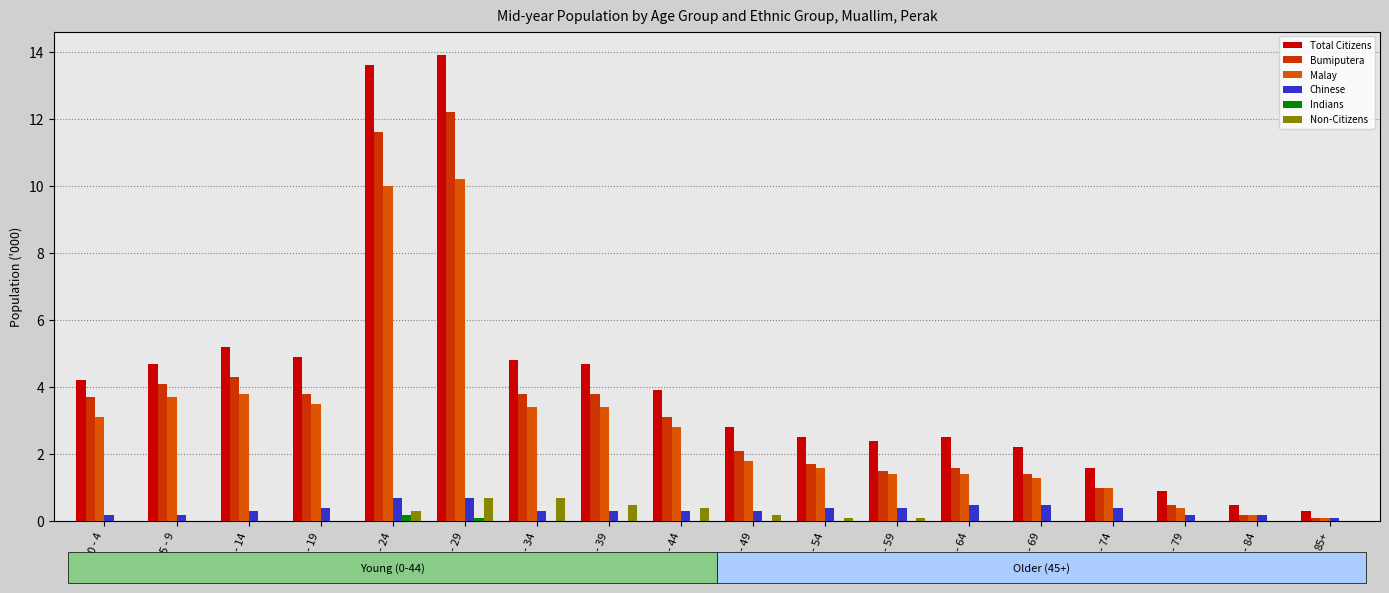

Reading left to right, what are all the values shown in this chart?

Total Citizens: 0 - 4=4.2	5 - 9=4.7	10 - 14=5.2	15 - 19=4.9	20 - 24=13.6	25 - 29=13.9	30 - 34=4.8	35 - 39=4.7	40 - 44=3.9	45 - 49=2.8	50 - 54=2.5	55 - 59=2.4	60 - 64=2.5	65 - 69=2.2	70 - 74=1.6	75 - 79=0.9	80 - 84=0.5	85+=0.3
Bumiputera: 0 - 4=3.7	5 - 9=4.1	10 - 14=4.3	15 - 19=3.8	20 - 24=11.6	25 - 29=12.2	30 - 34=3.8	35 - 39=3.8	40 - 44=3.1	45 - 49=2.1	50 - 54=1.7	55 - 59=1.5	60 - 64=1.6	65 - 69=1.4	70 - 74=1.0	75 - 79=0.5	80 - 84=0.2	85+=0.1
Malay: 0 - 4=3.1	5 - 9=3.7	10 - 14=3.8	15 - 19=3.5	20 - 24=10.0	25 - 29=10.2	30 - 34=3.4	35 - 39=3.4	40 - 44=2.8	45 - 49=1.8	50 - 54=1.6	55 - 59=1.4	60 - 64=1.4	65 - 69=1.3	70 - 74=1.0	75 - 79=0.4	80 - 84=0.2	85+=0.1
Chinese: 0 - 4=0.2	5 - 9=0.2	10 - 14=0.3	15 - 19=0.4	20 - 24=0.7	25 - 29=0.7	30 - 34=0.3	35 - 39=0.3	40 - 44=0.3	45 - 49=0.3	50 - 54=0.4	55 - 59=0.4	60 - 64=0.5	65 - 69=0.5	70 - 74=0.4	75 - 79=0.2	80 - 84=0.2	85+=0.1
Indians: 0 - 4=0.0	5 - 9=0.0	10 - 14=0.0	15 - 19=0.0	20 - 24=0.2	25 - 29=0.1	30 - 34=0.0	35 - 39=0.0	40 - 44=0.0	45 - 49=0.0	50 - 54=0.0	55 - 59=0.0	60 - 64=0.0	65 - 69=0.0	70 - 74=0.0	75 - 79=0.0	80 - 84=0.0	85+=0.0
Non-Citizens: 0 - 4=0.0	5 - 9=0.0	10 - 14=0.0	15 - 19=0.0	20 - 24=0.3	25 - 29=0.7	30 - 34=0.7	35 - 39=0.5	40 - 44=0.4	45 - 49=0.2	50 - 54=0.1	55 - 59=0.1	60 - 64=0.0	65 - 69=0.0	70 - 74=0.0	75 - 79=0.0	80 - 84=0.0	85+=0.0